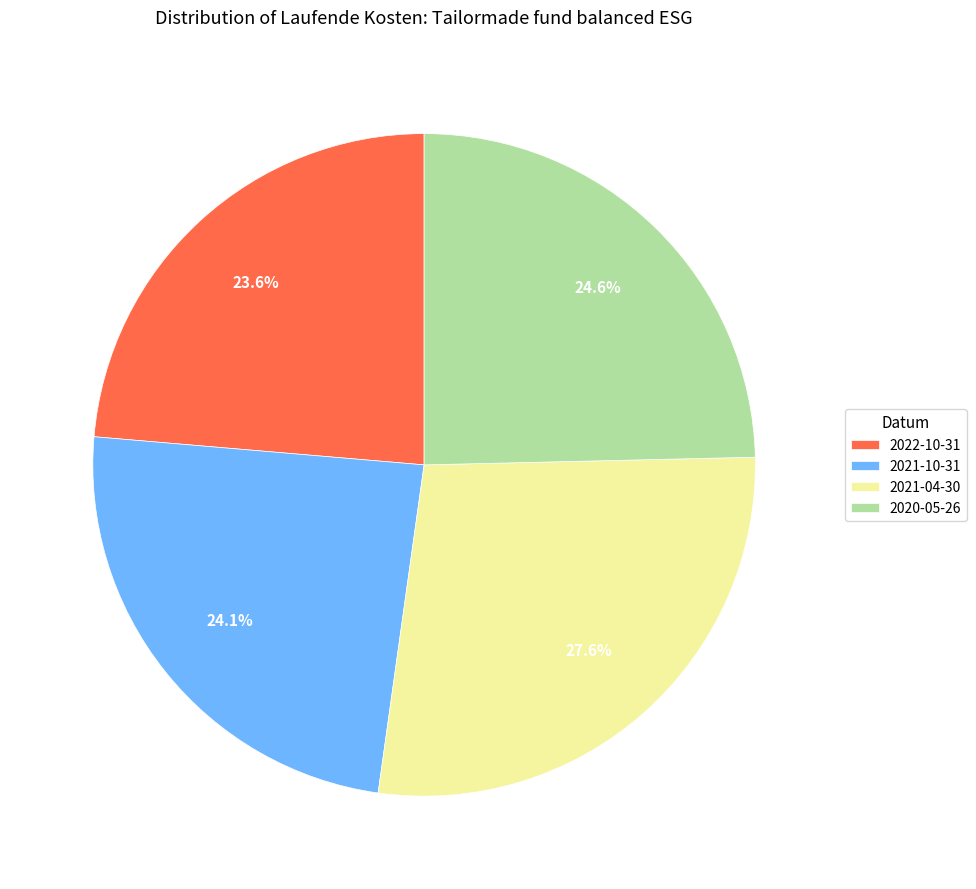

Which category has the biggest portion of the pie?

2021-04-30